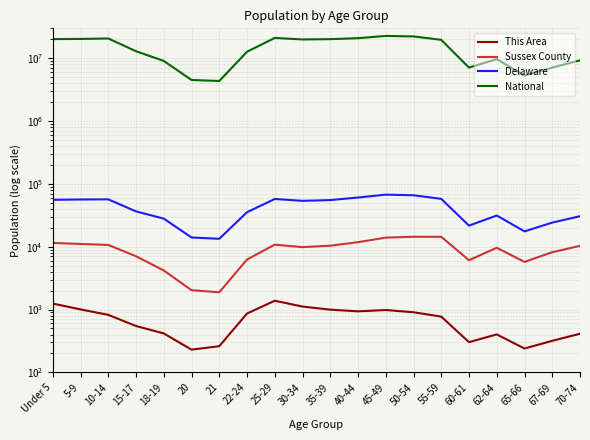

Reading left to right, transcribe all the data shown in this chart.

This Area: 1245	1005	824	547	417	230	261	864	1382	1116	996	937	983	906	772	303	402	240	318	412
Sussex County: 11487	11077	10689	7054	4193	2033	1884	6256	10804	9852	10400	11819	13970	14420	14398	6104	9632	5740	8181	10338
Delaware: 55886	56486	56848	36545	28038	14041	13372	35454	57603	53814	55329	60758	67556	65998	57816	21688	31425	17571	24238	30644
National: 20201362	20348657	20677194	12954254	9086089	4519129	4354294	12712576	21101849	19962099	20179642	20890964	22708591	22298125	19664805	7113727	9704197	5319902	7115361	9278166